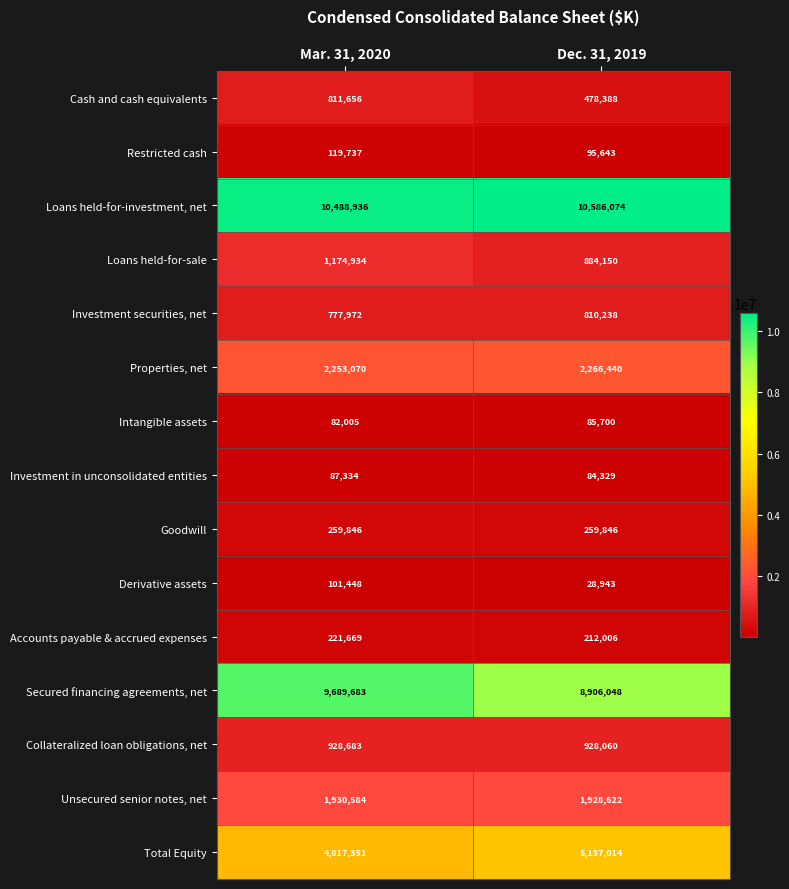

How many series are shown in this chart?

15